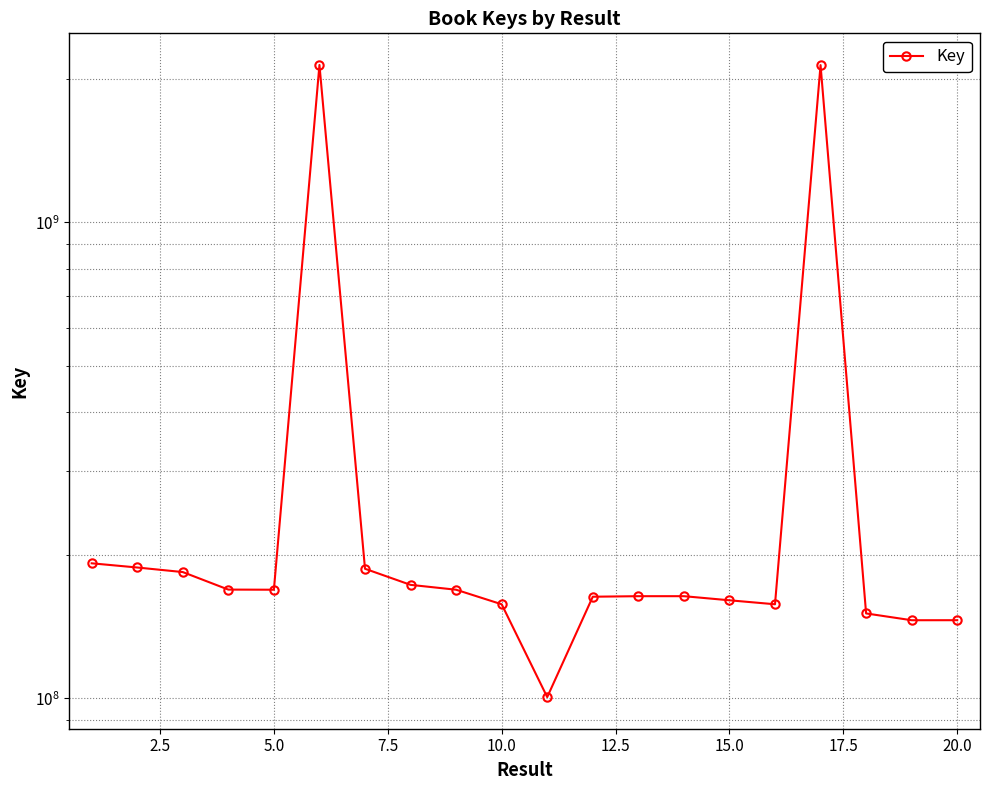

How many lines are shown in the chart?

1